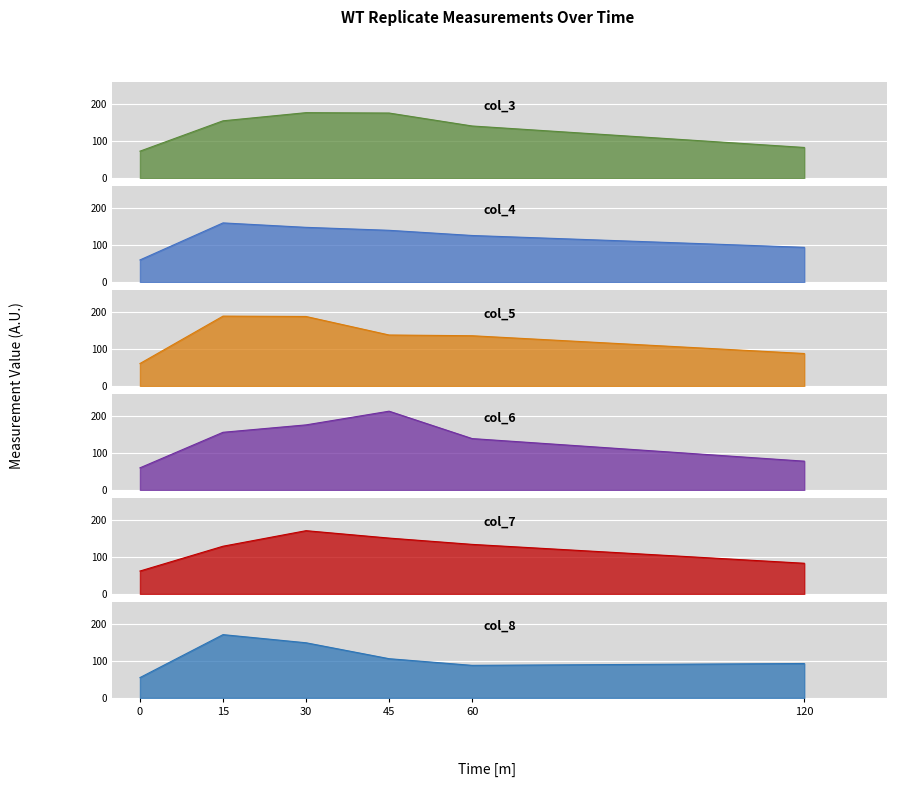

What is the label of the 2nd point from the right?

60